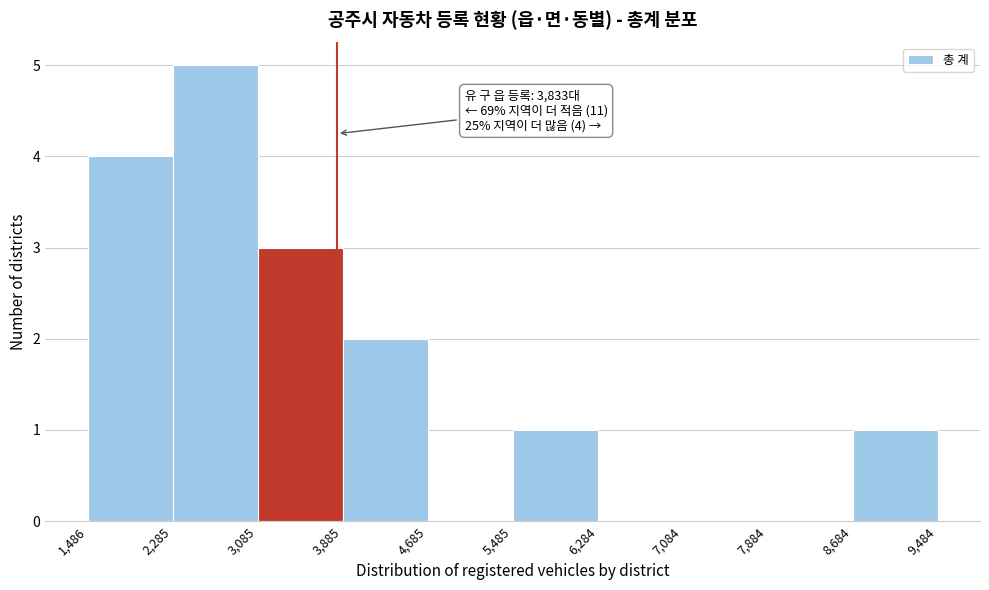

Which range on the x-axis has the tallest bar?

2,285 to 3,085